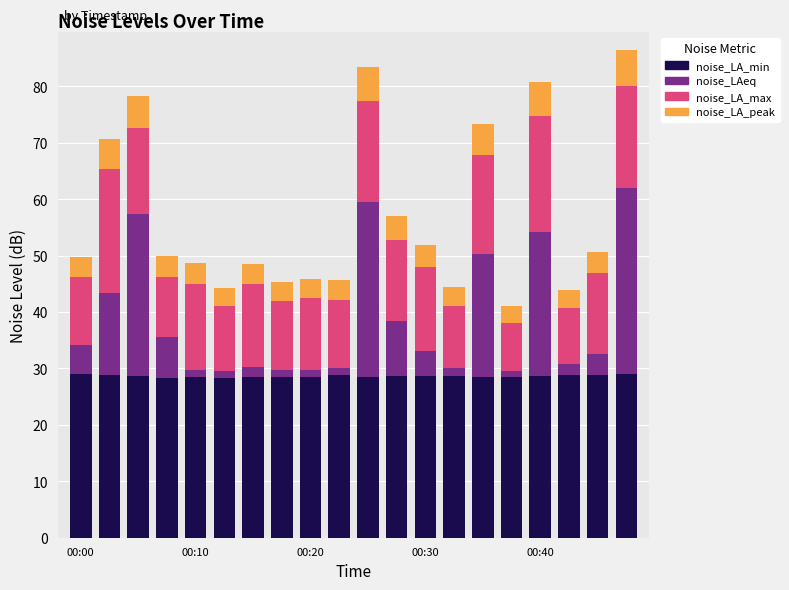

What is the minimum value for noise_LA_min?

28.3